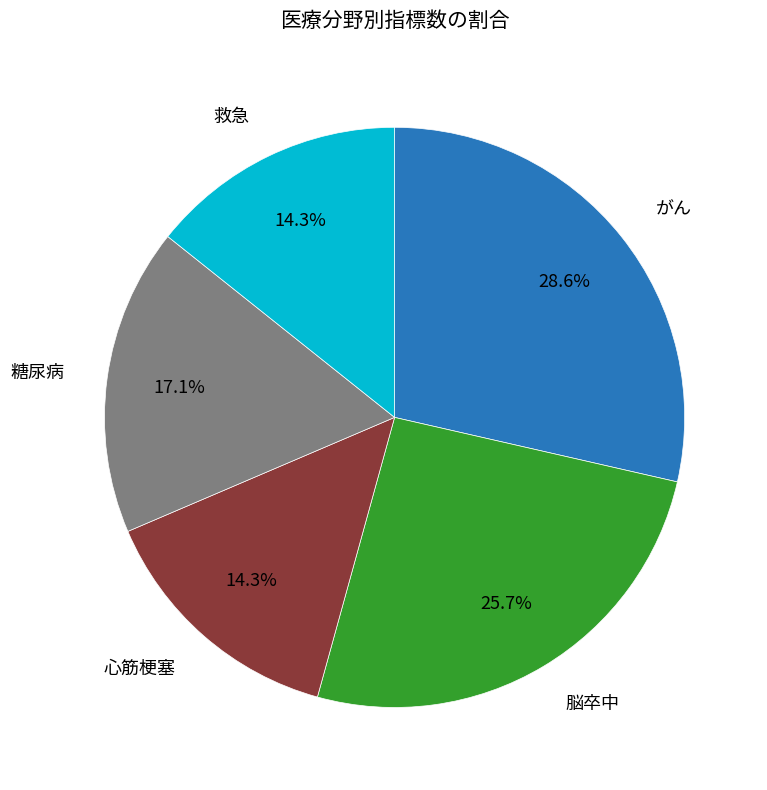

What percentage is the 救急 slice, to the nearest percent?

14%